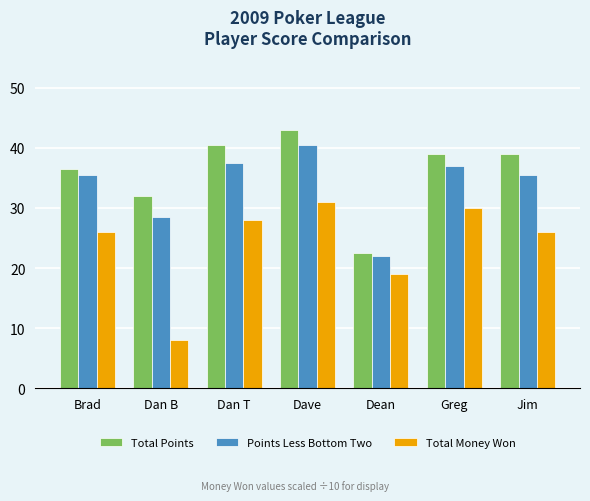

How many data points in Points Less Bottom Two are above 35?

5